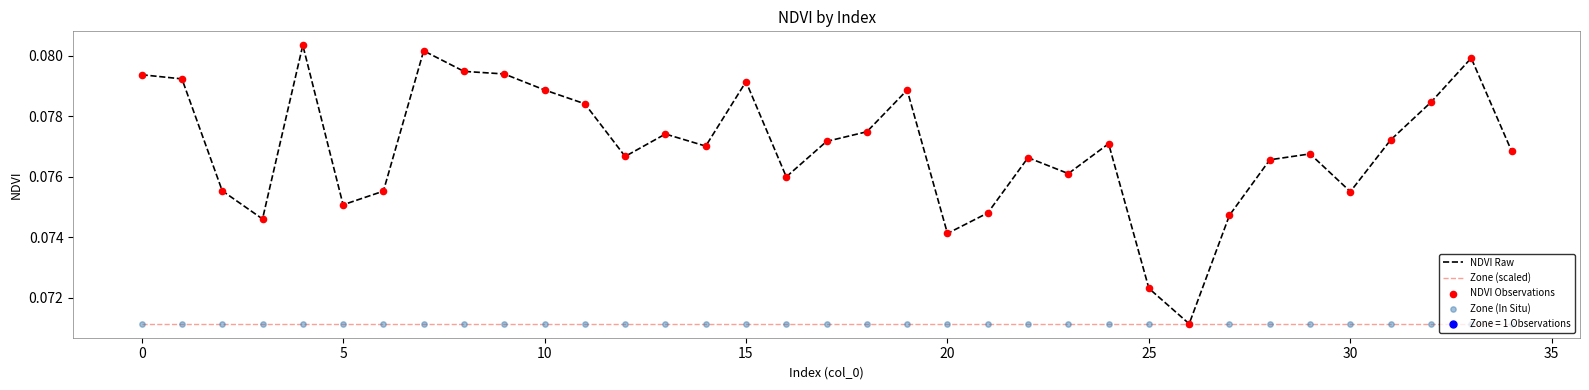

Rank the series by their average value, from lowest to highest.

Zone (scaled), NDVI Raw